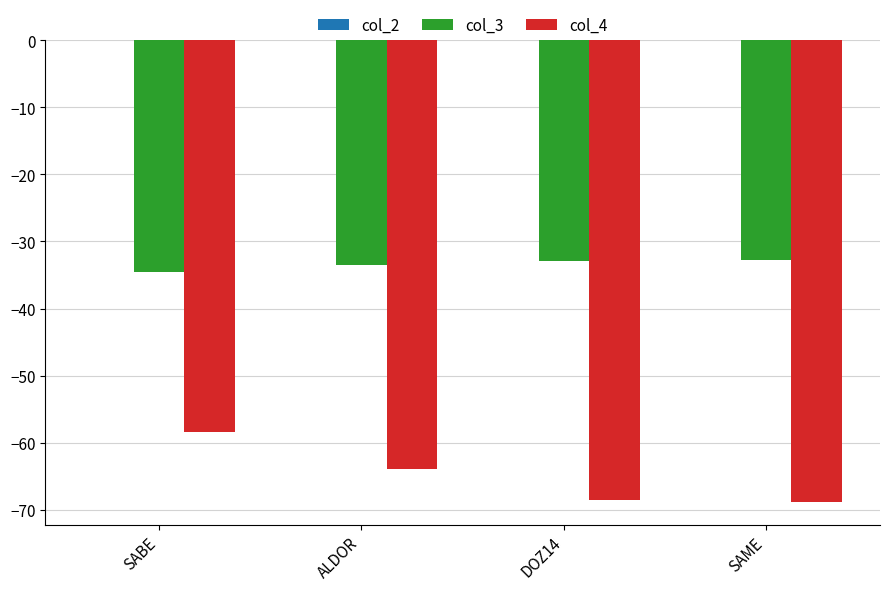

At which label is col_4 closest to -63?

ALDOR